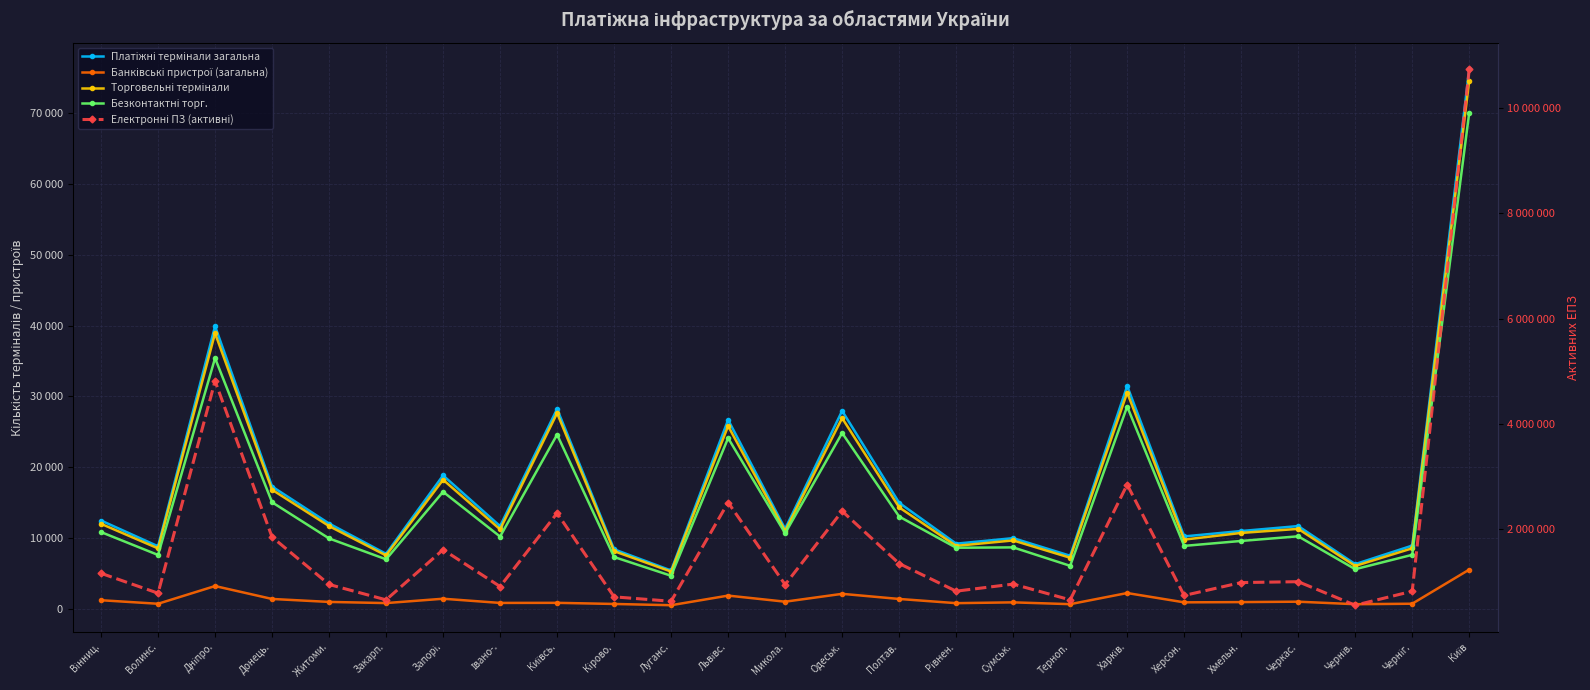

Which series has the largest total across all categories?

Електронні ПЗ (активні)